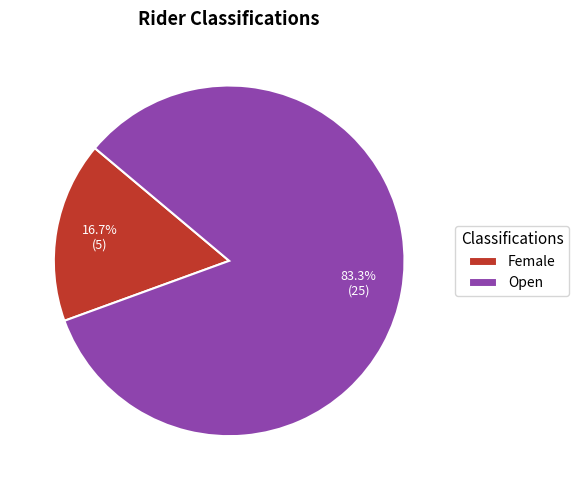

The Open slice represents 83% of the pie. True or false?

True